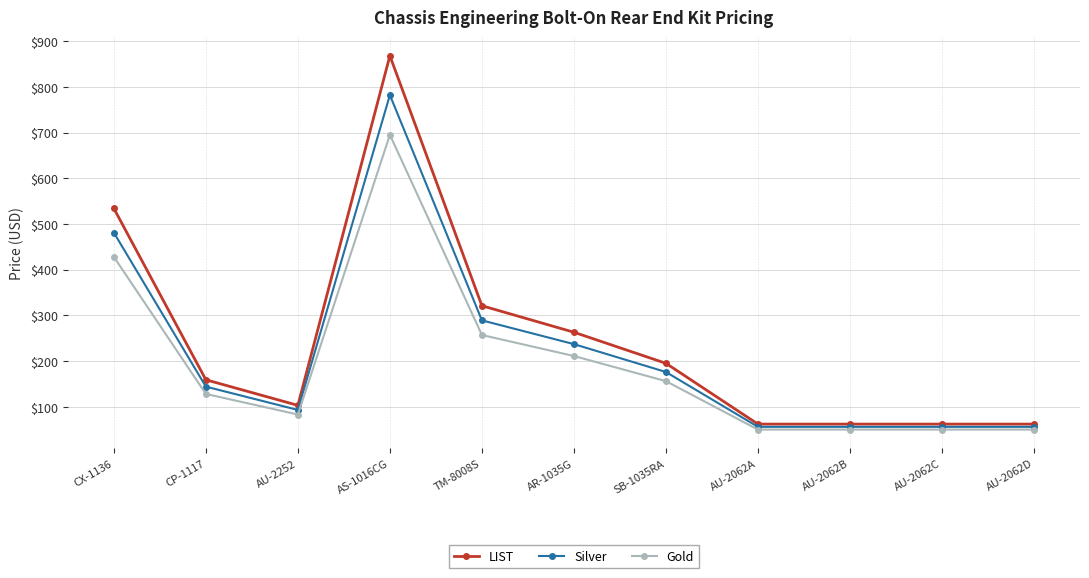

Reading left to right, what are all the values shown in this chart?

LIST: CX-1136=534	CP-1117=159	AU-2252=103	AS-1016CG=868	TM-8008S=321	AR-1035G=263	SB-1035RA=195	AU-2062A=62	AU-2062B=62	AU-2062C=62	AU-2062D=62
Silver: CX-1136=481	CP-1117=144	AU-2252=93	AS-1016CG=782	TM-8008S=289	AR-1035G=237	SB-1035RA=176	AU-2062A=56	AU-2062B=56	AU-2062C=56	AU-2062D=56
Gold: CX-1136=428	CP-1117=128	AU-2252=83	AS-1016CG=695	TM-8008S=257	AR-1035G=211	SB-1035RA=156	AU-2062A=50	AU-2062B=50	AU-2062C=50	AU-2062D=50